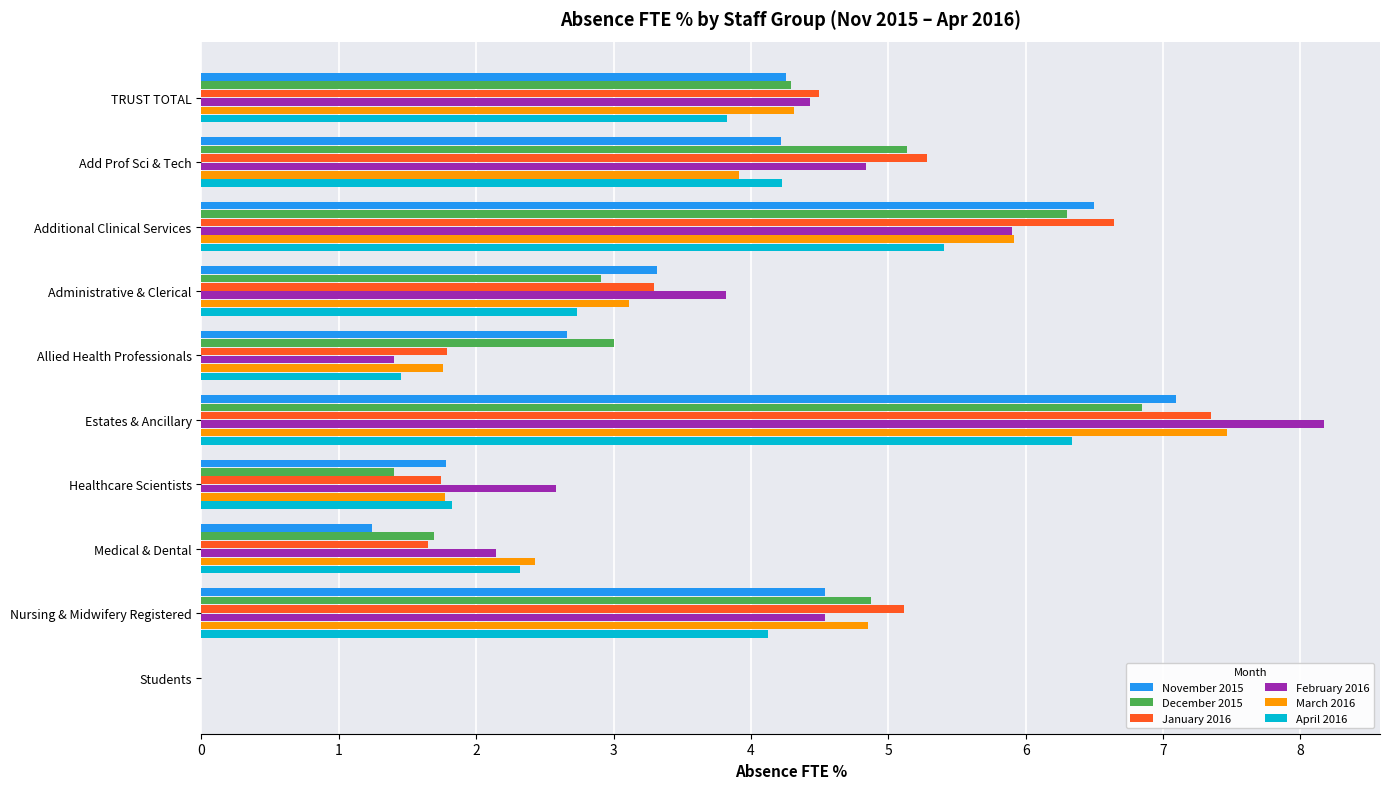

How many positive values does the January 2016 series have?

9